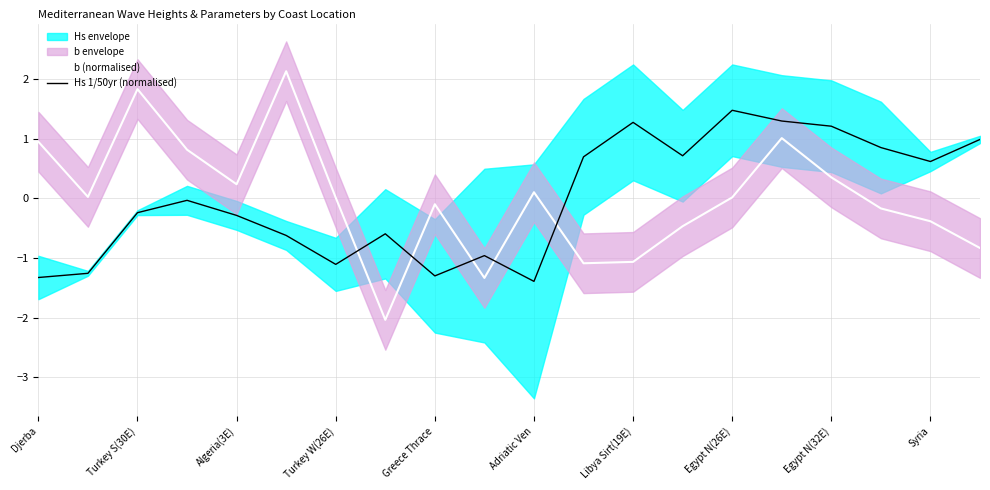

What is the lowest value of the b (normalised) series?

-2.0